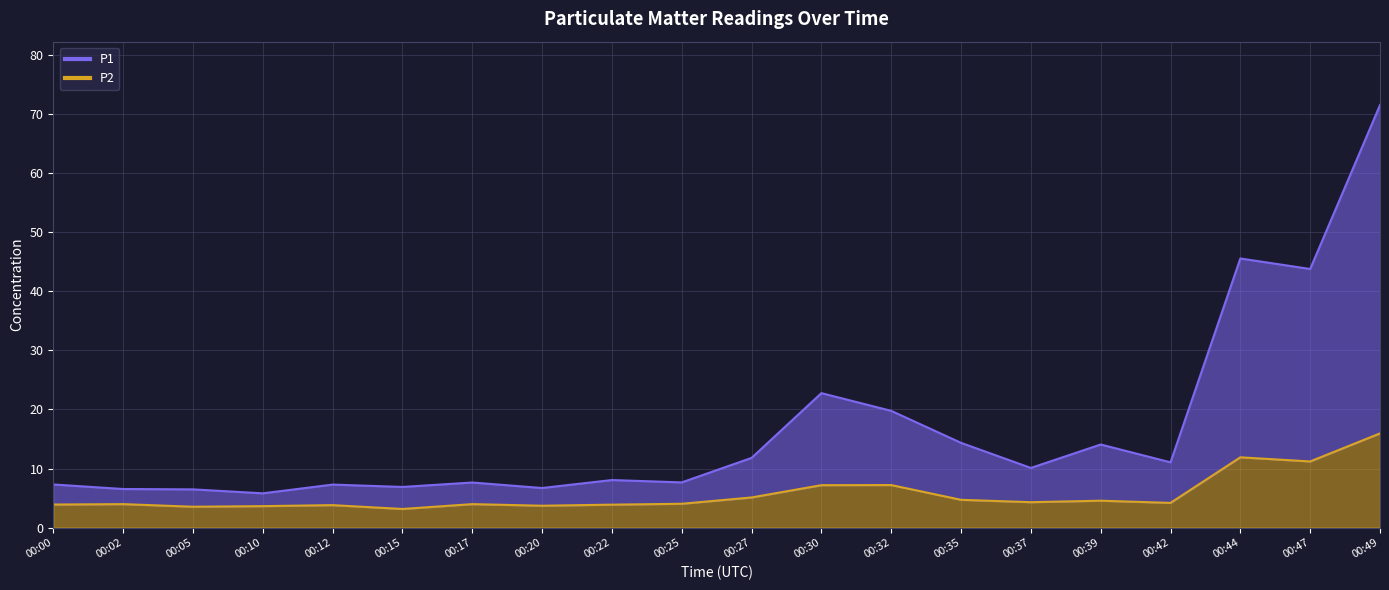

True or false: P2 and P1 intersect in this chart.

False